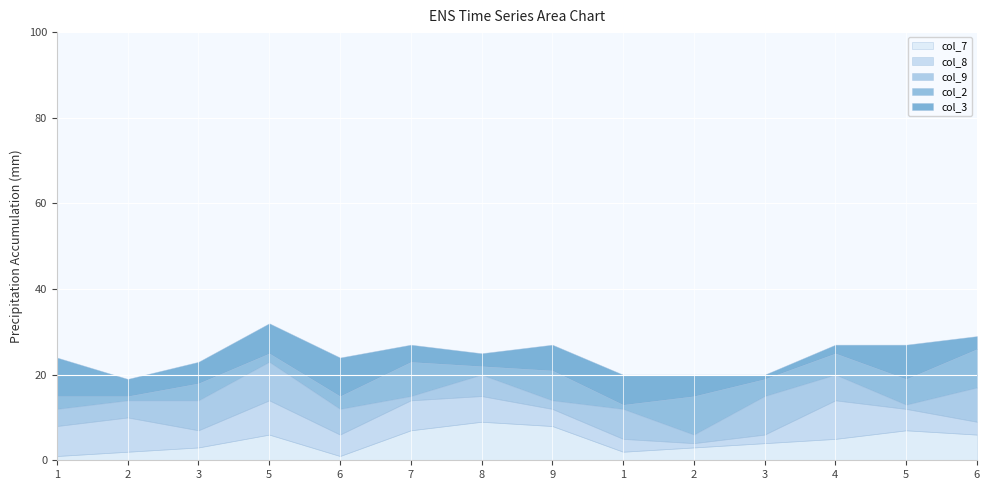

What is the difference between the maximum and second lowest values in the col_8 series?

7